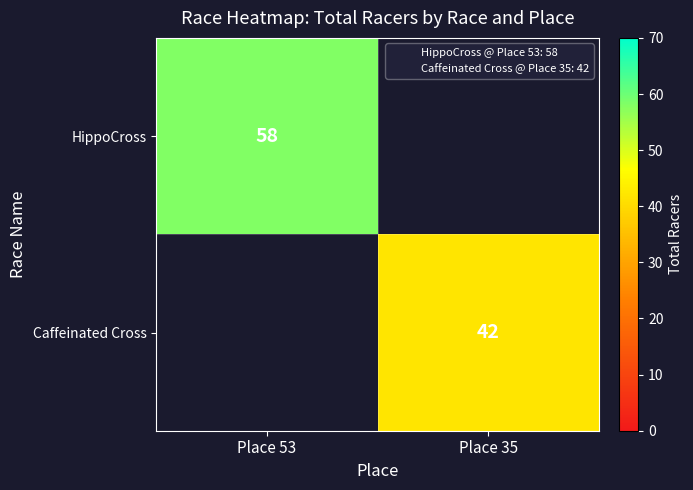

The value of HippoCross at Place 53 is 32. True or false?

False